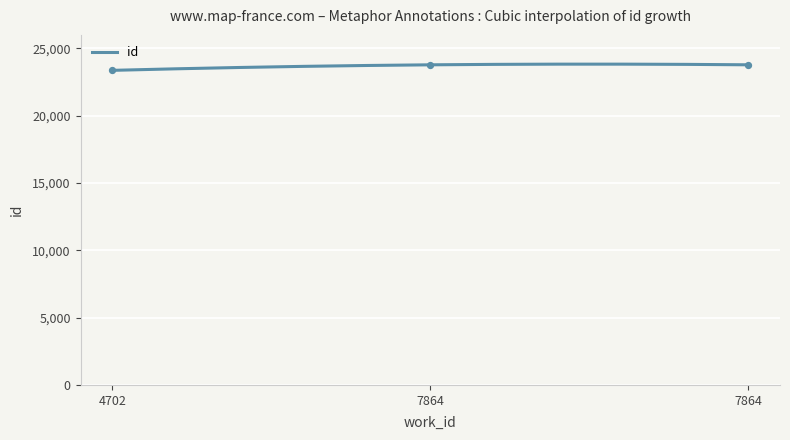

Approximately how many times larger is the value at 7864 compared to 7864?

1.0